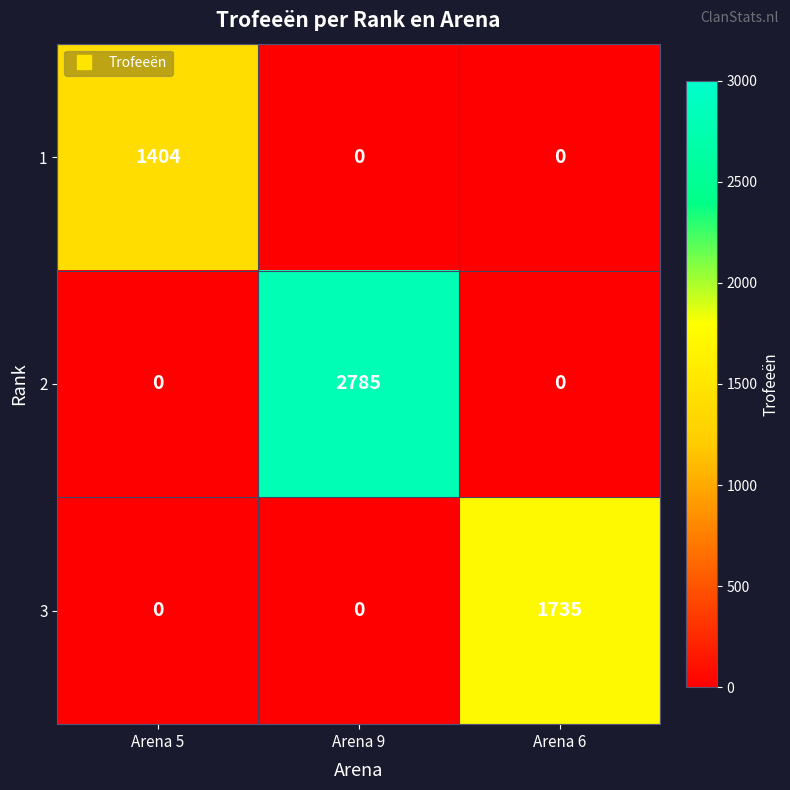

True or false: 3 has a value of 0 at Arena 9.

True